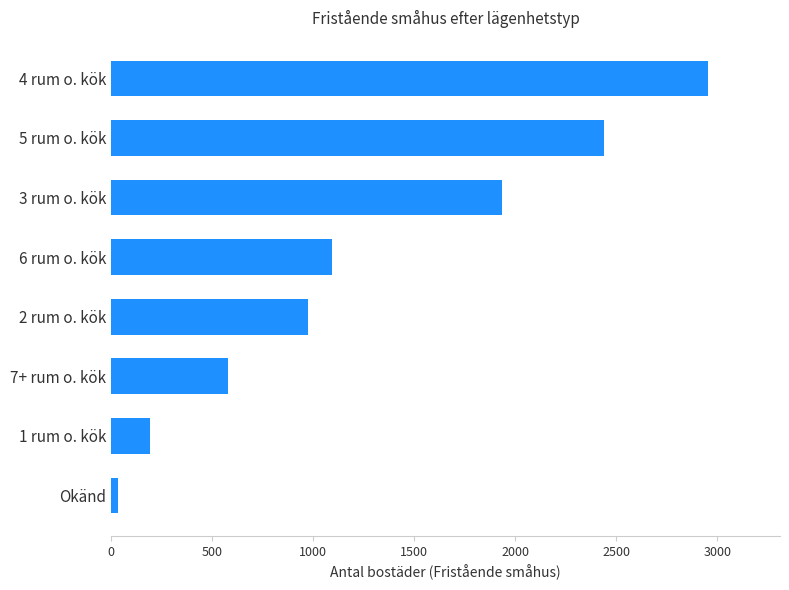

Reading top to bottom, list all the values displayed in this chart.

2955	2441	1935	1092	973	579	193	37